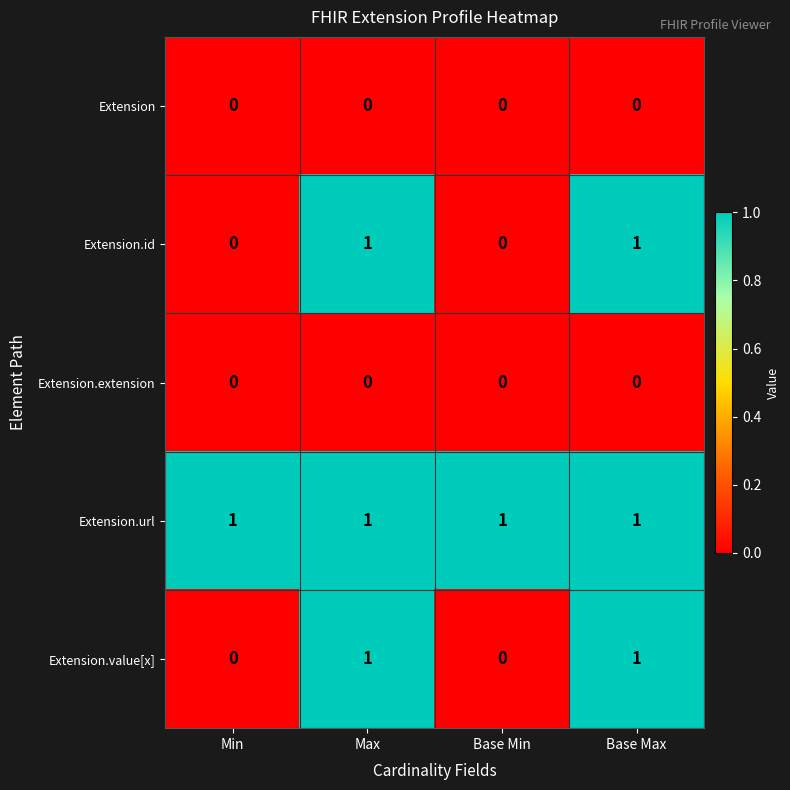

The Extension.url series shows 0 at Min. True or false?

False